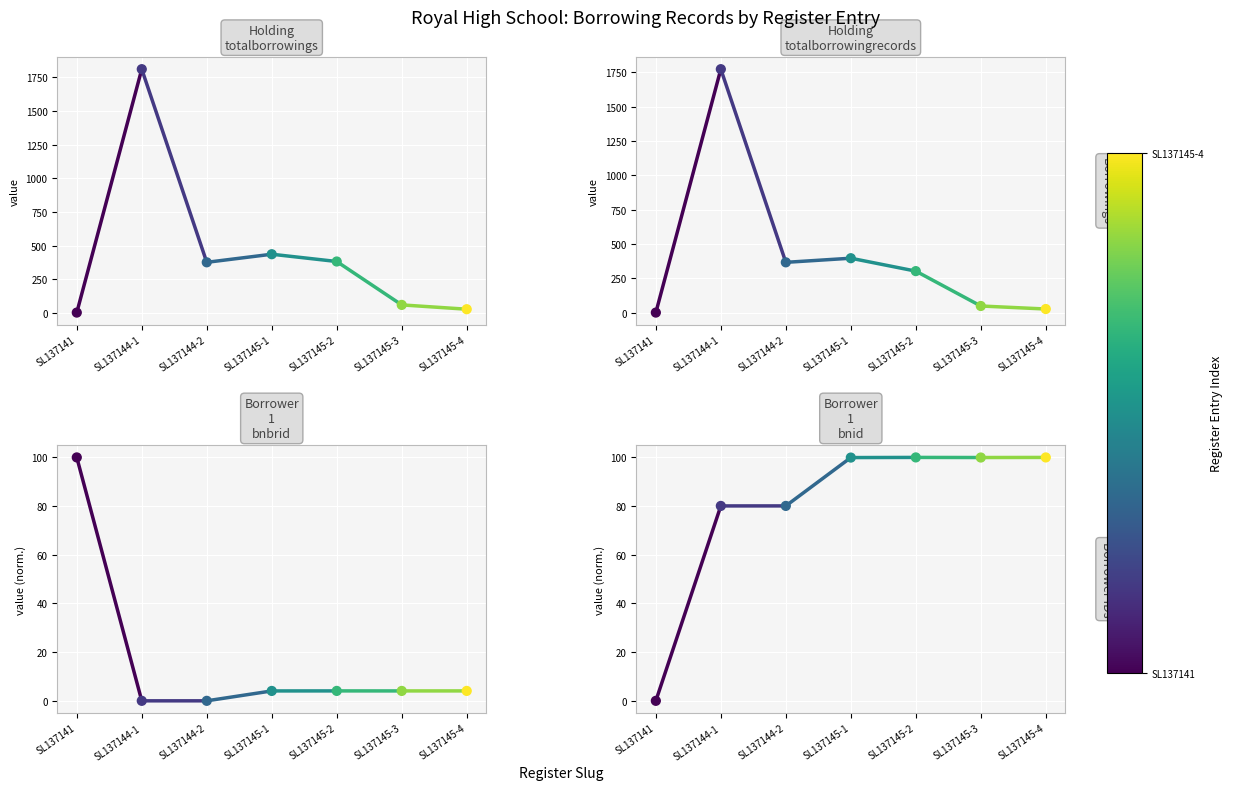

Which series reaches the minimum Y coordinate?

Borrower 1 bnbrid